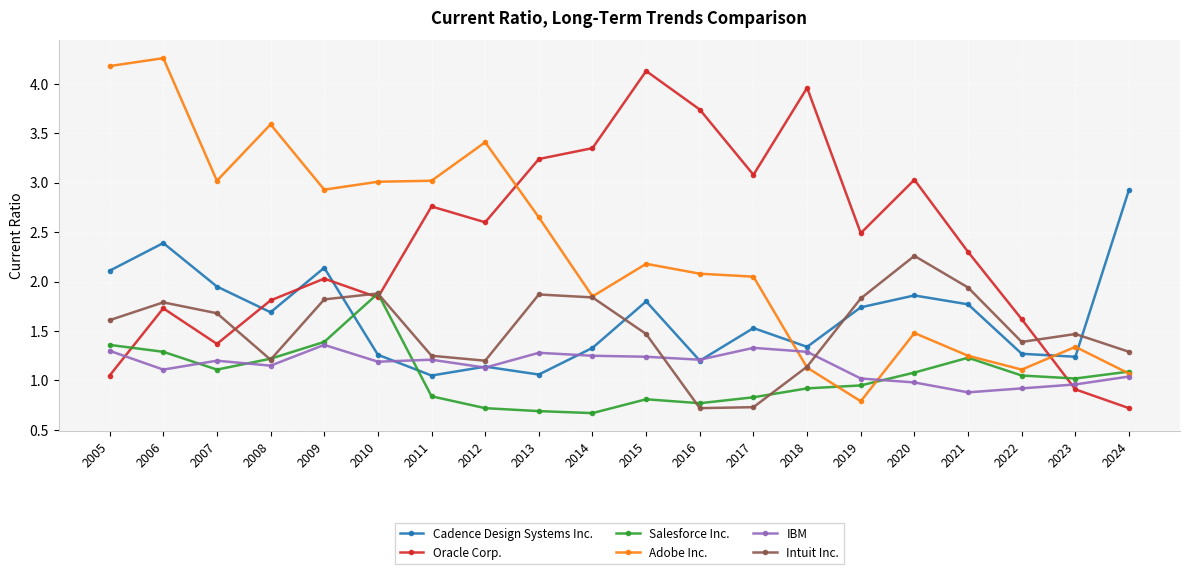

How many times do Oracle Corp. and Intuit Inc. cross each other?

4